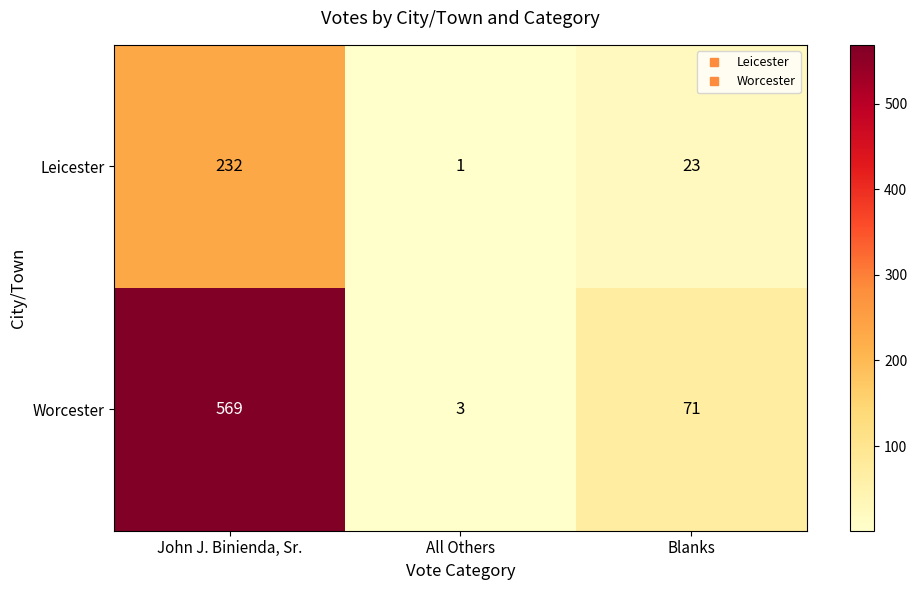

Between John J. Binienda, Sr. and Blanks, which series saw the biggest shift?

Worcester